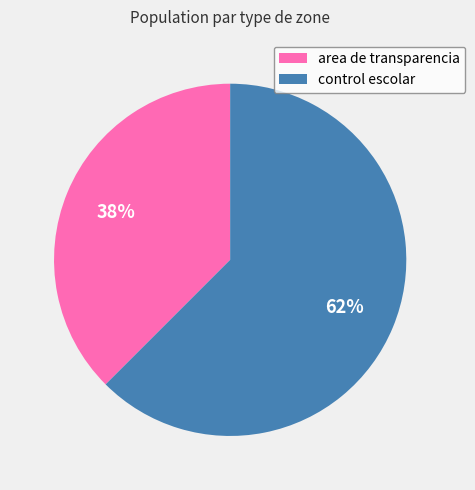

Rank the categories by value from lowest to highest.

area de transparencia, control escolar